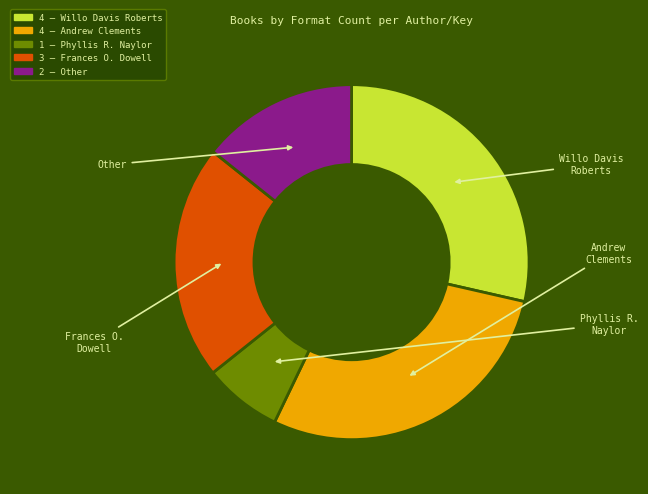

Does any single category account for the majority?

No